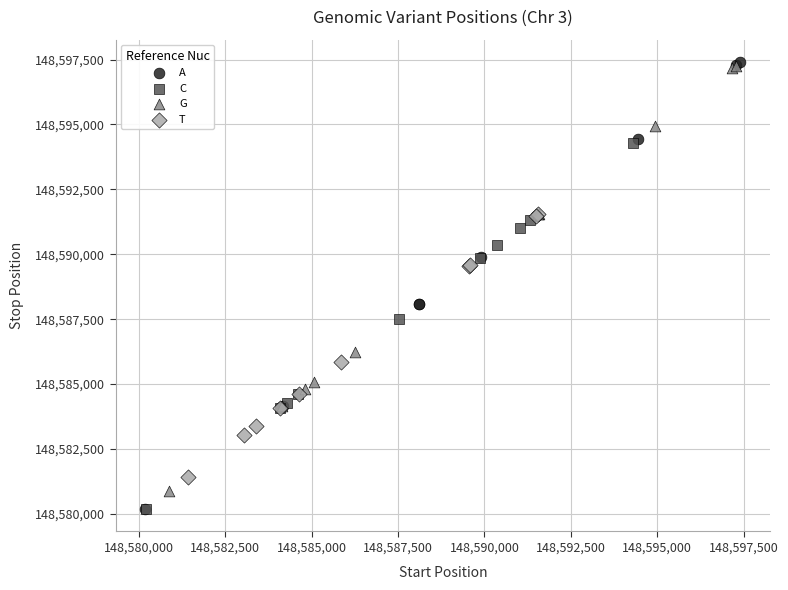

Which series has the widest spread of Y values?

A